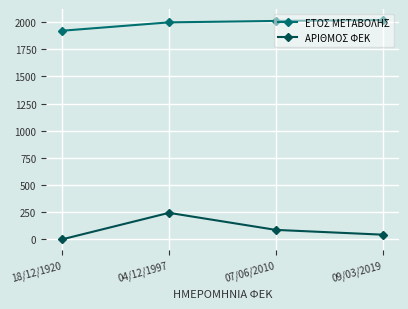

Between 18/12/1920 and 04/12/1997, which series saw the biggest shift?

ΑΡΙΘΜΟΣ ΦΕΚ